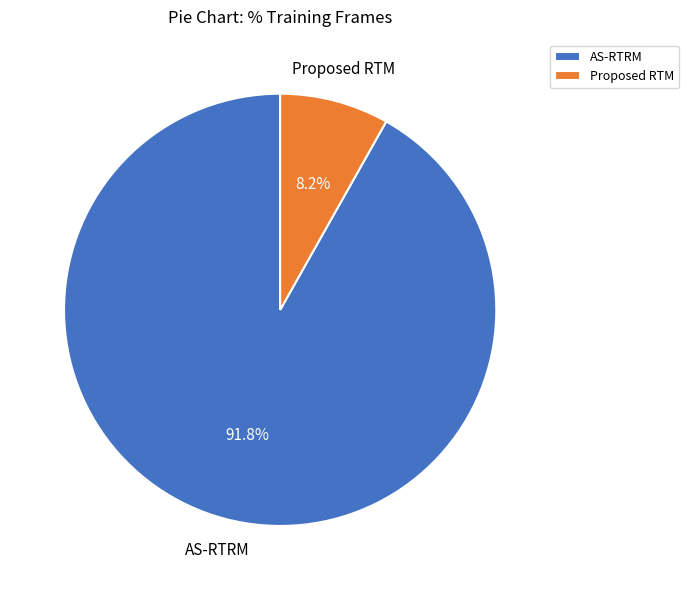

The Proposed RTM slice represents 16% of the pie. True or false?

False